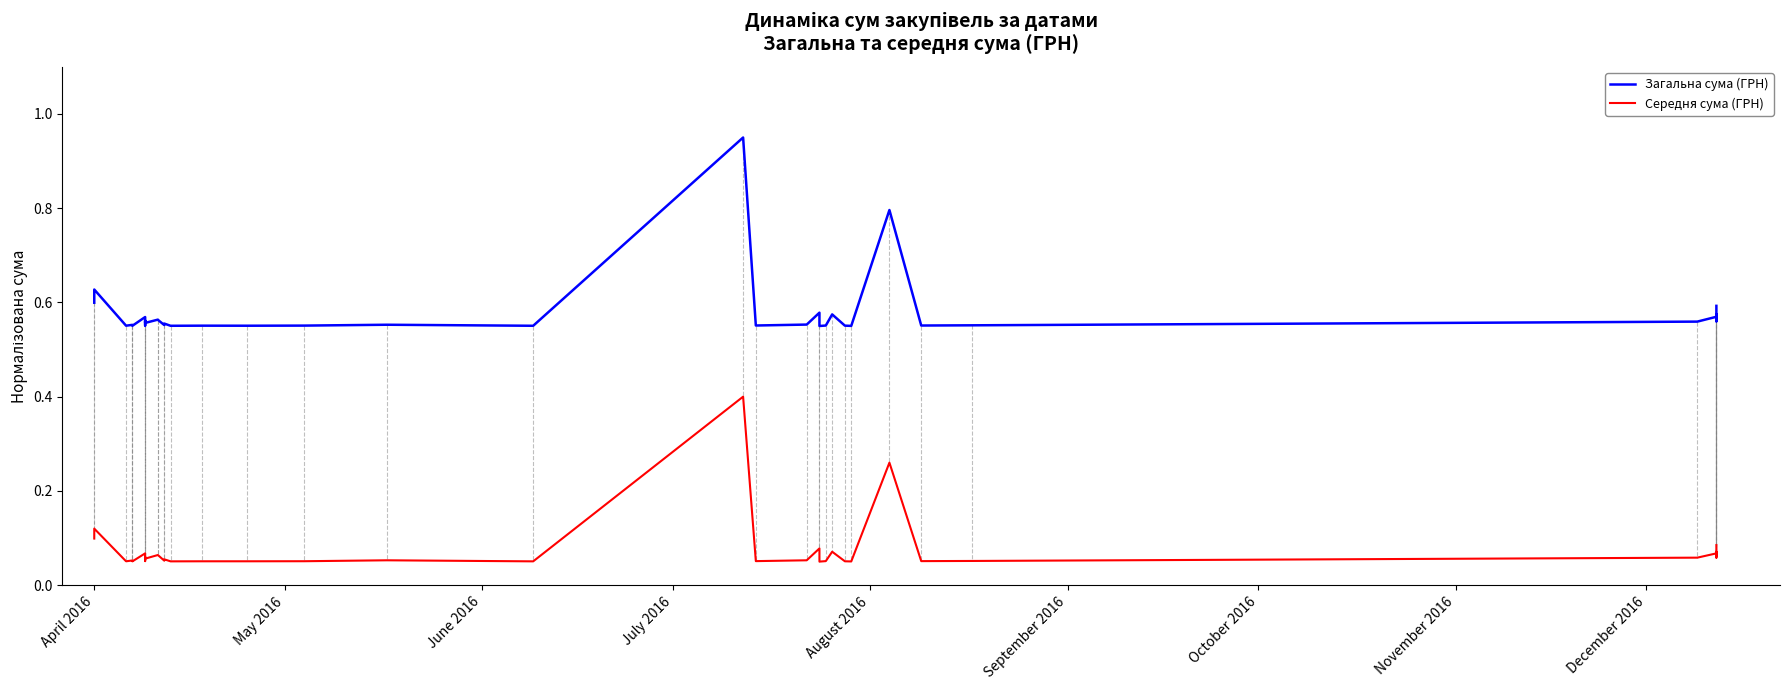

What is the maximum value shown in the chart?

0.9